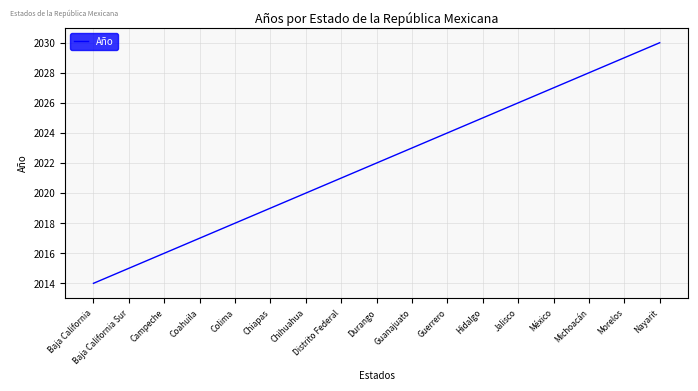

Approximately how many times larger is the value at Distrito Federal compared to Nayarit?

1.0